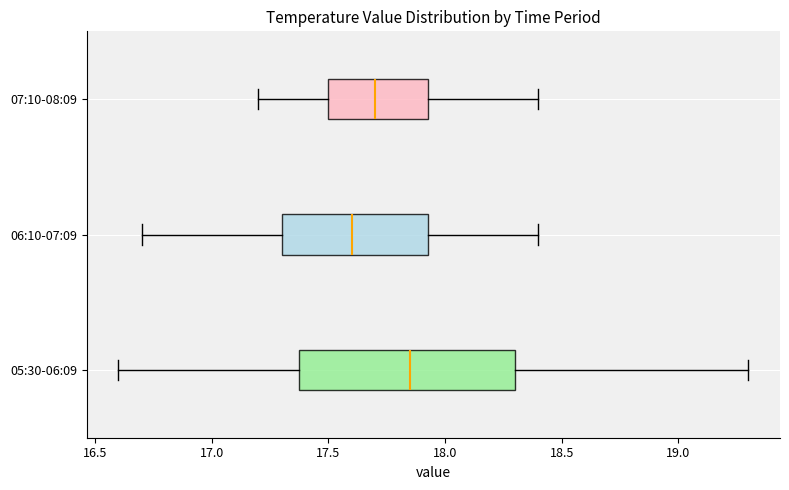

Where does the right whisker of the box for 07:10-08:09 end on the x-axis? The values are not printed on the chart, so give them approximately, as read against the axis.

18.40